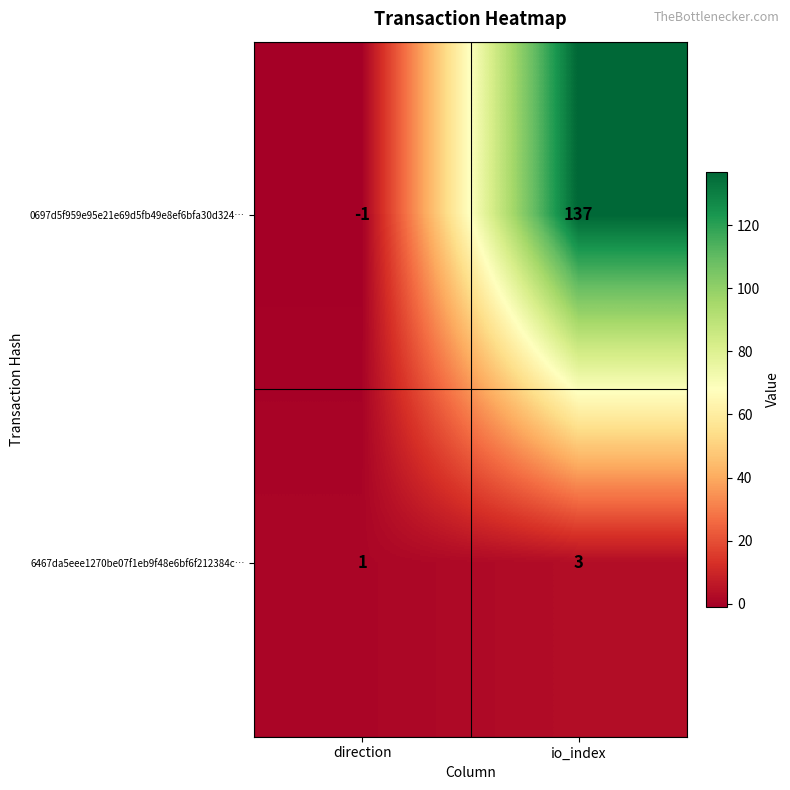

What is the approximate value of 0697d5f959e95e21e69d5fb49e8ef6bfa30d324… at io_index, to the nearest 50?

150